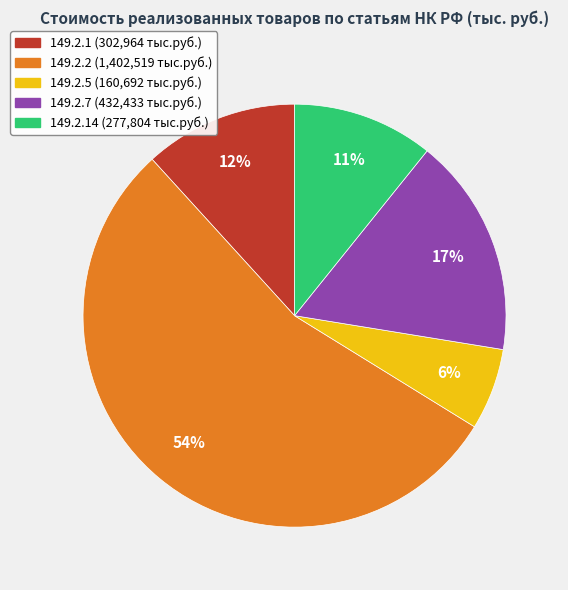

To the nearest percent, what is the difference between the largest and smallest slice percentages?

48%